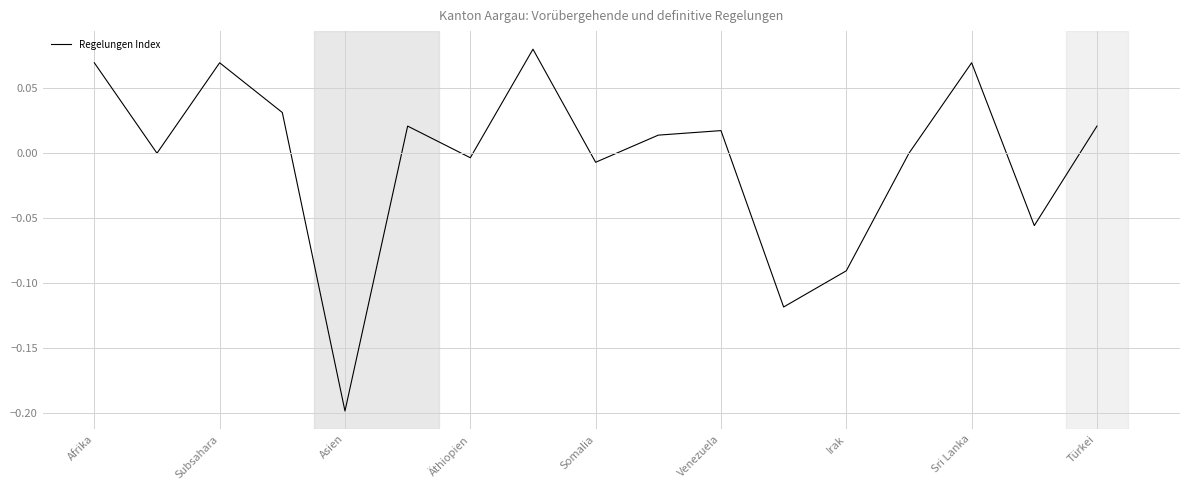

What is the difference between the maximum and minimum values?

0.3